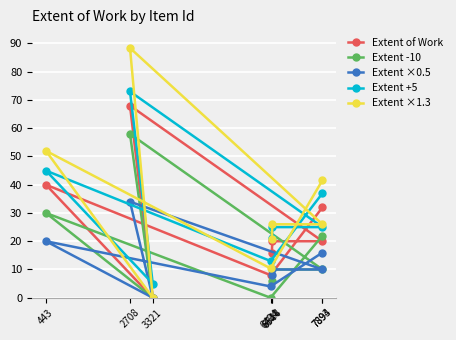

At which label is Extent -10 closest to 29?

443